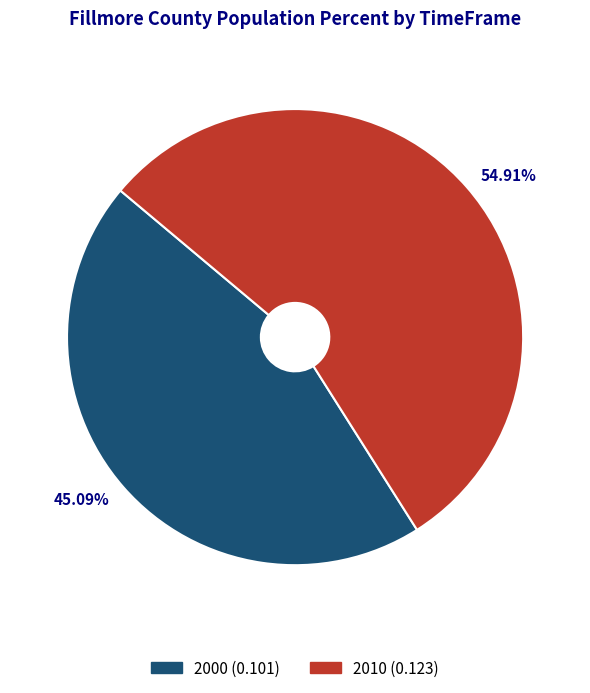

Count the number of slices in the pie.

2